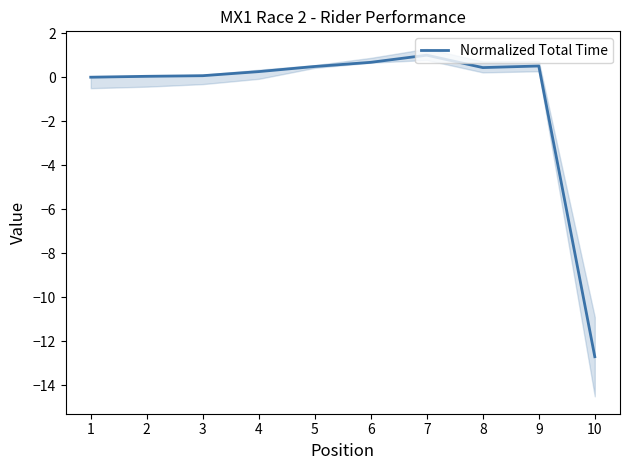

What is the value of the 4th point from the left?

0.3